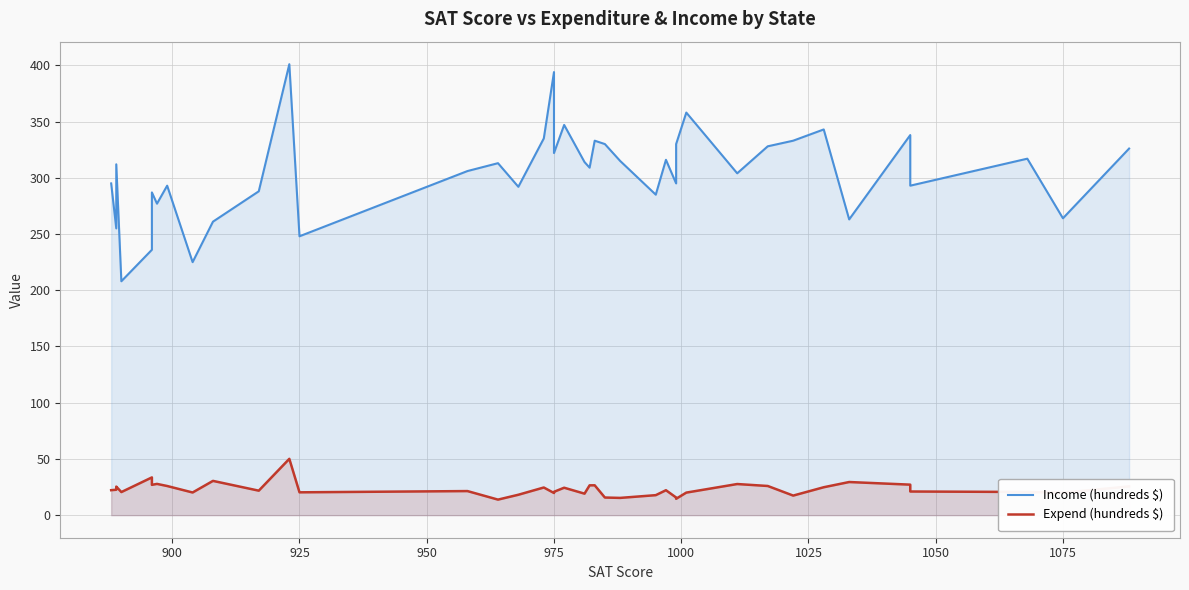

Which series has the widest spread of values?

Income (hundreds $)